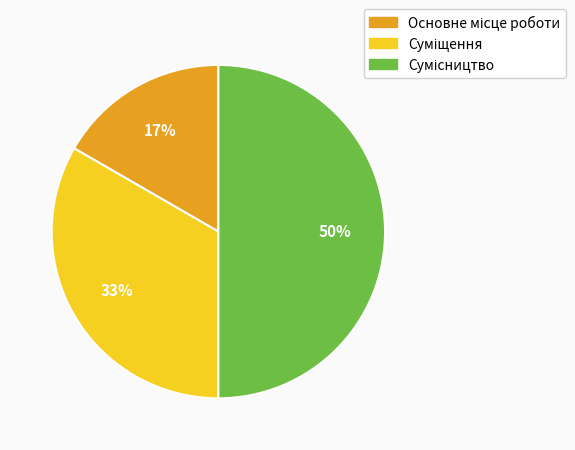

How many segments does this pie chart have?

3